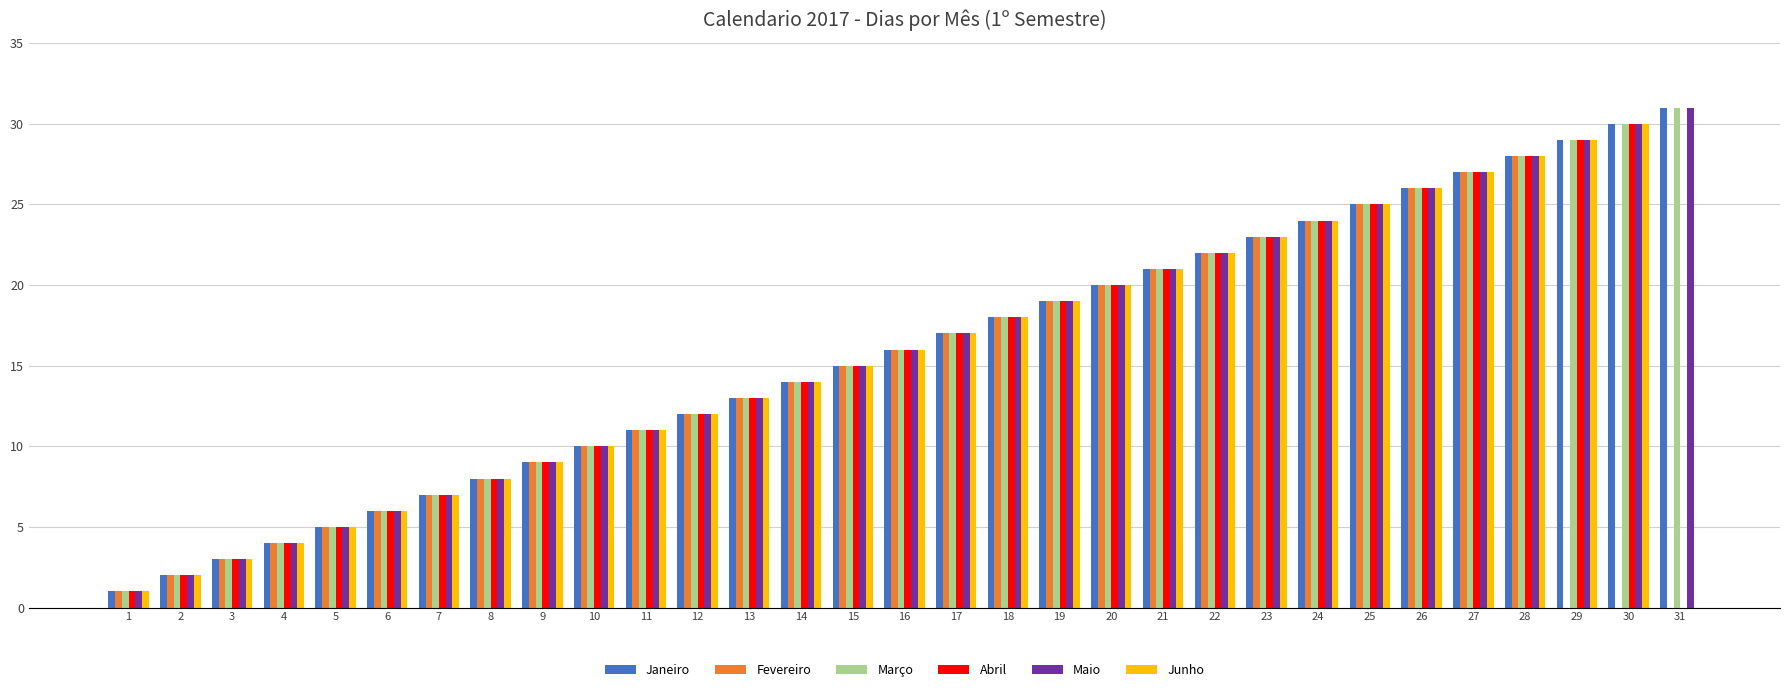

True or false: Março has a value of 3 at 3.

True